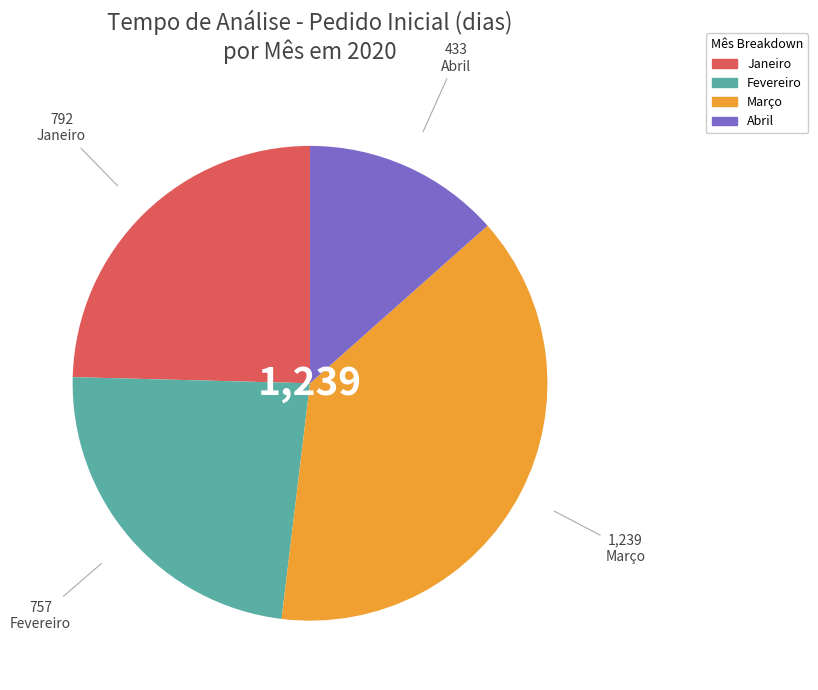

Is there any slice that represents more than half of the pie?

No